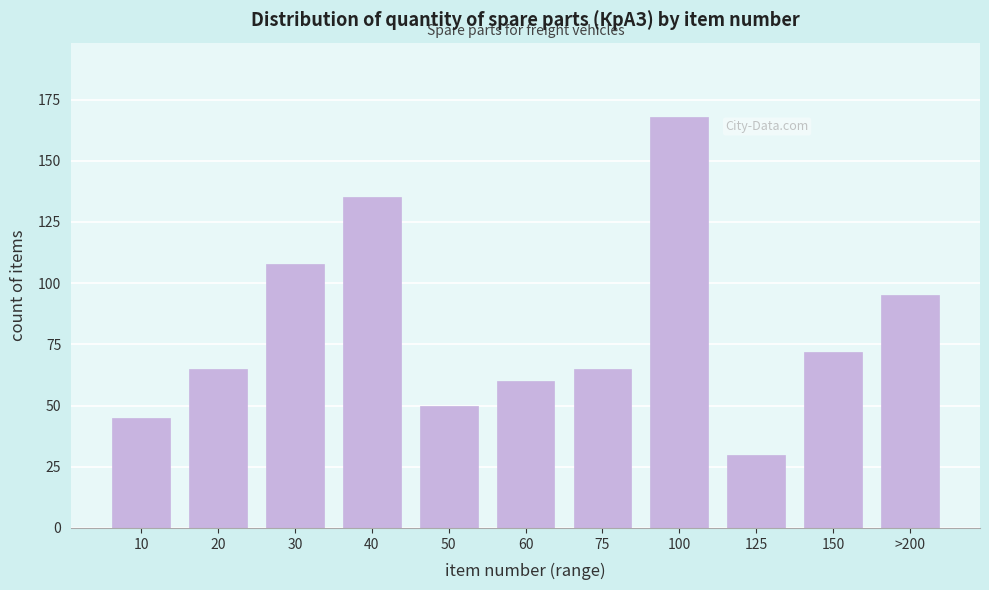

Reading left to right, list all the values displayed in this chart.

45	65	108	135	50	60	65	168	30	72	95